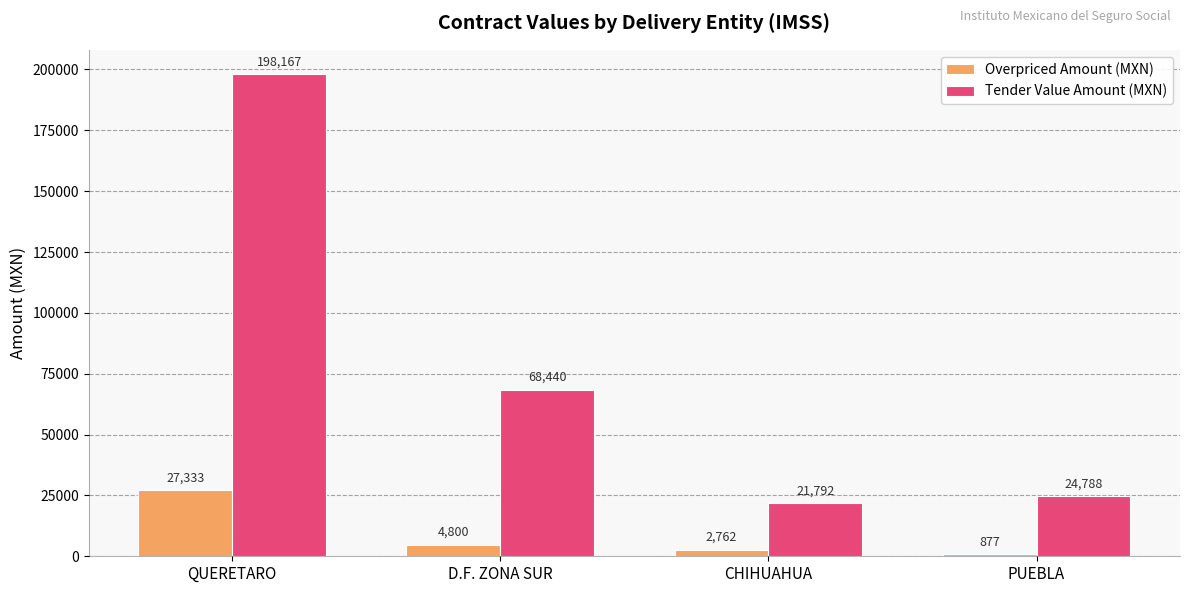

What is the spread (max minus min) of values at PUEBLA?

23911.1